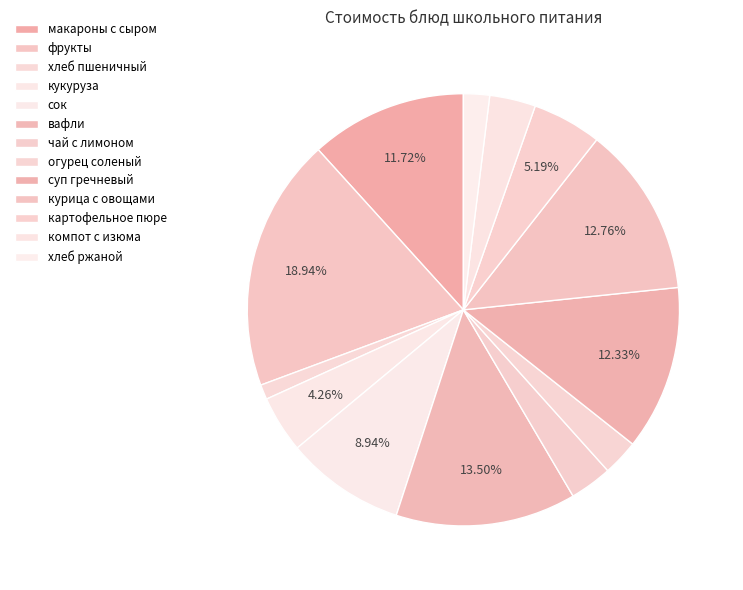

What is the smallest slice in the pie chart?

хлеб пшеничный